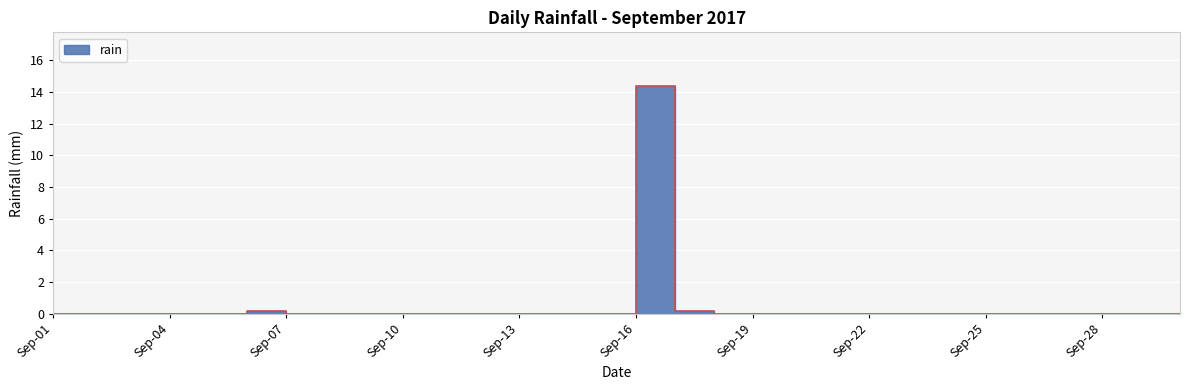

How many data points are above 0?

3